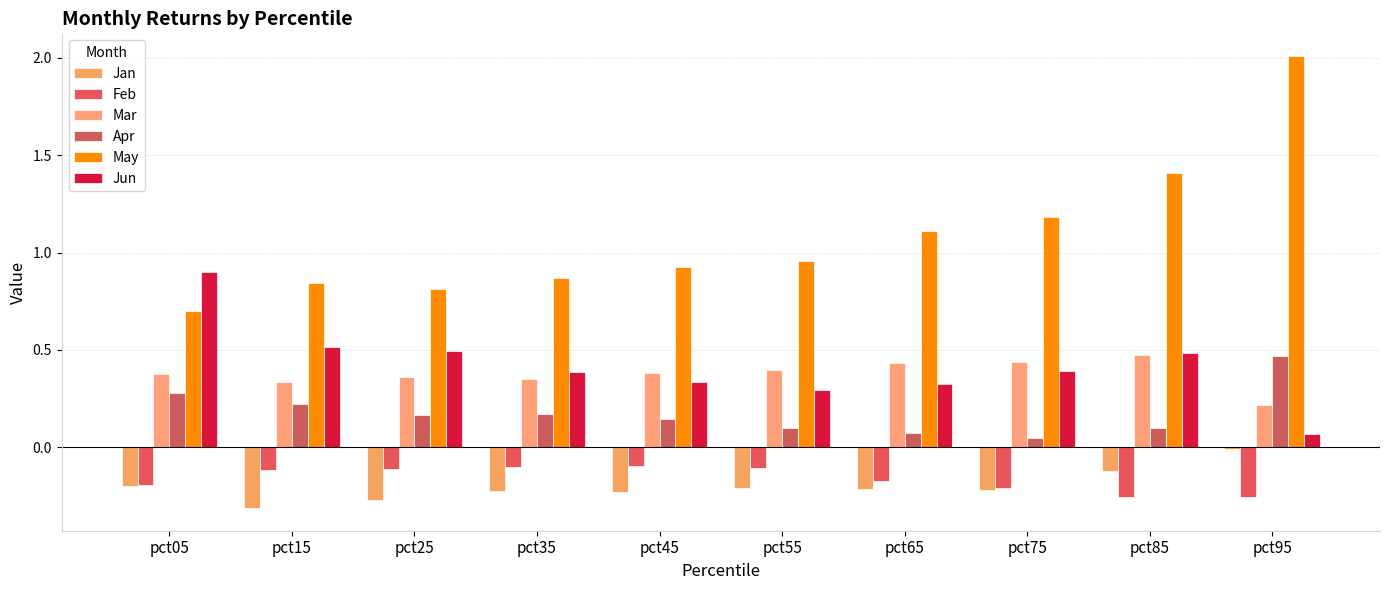

Is the value of Jun at pct65 greater than the value of Feb at pct85?

Yes